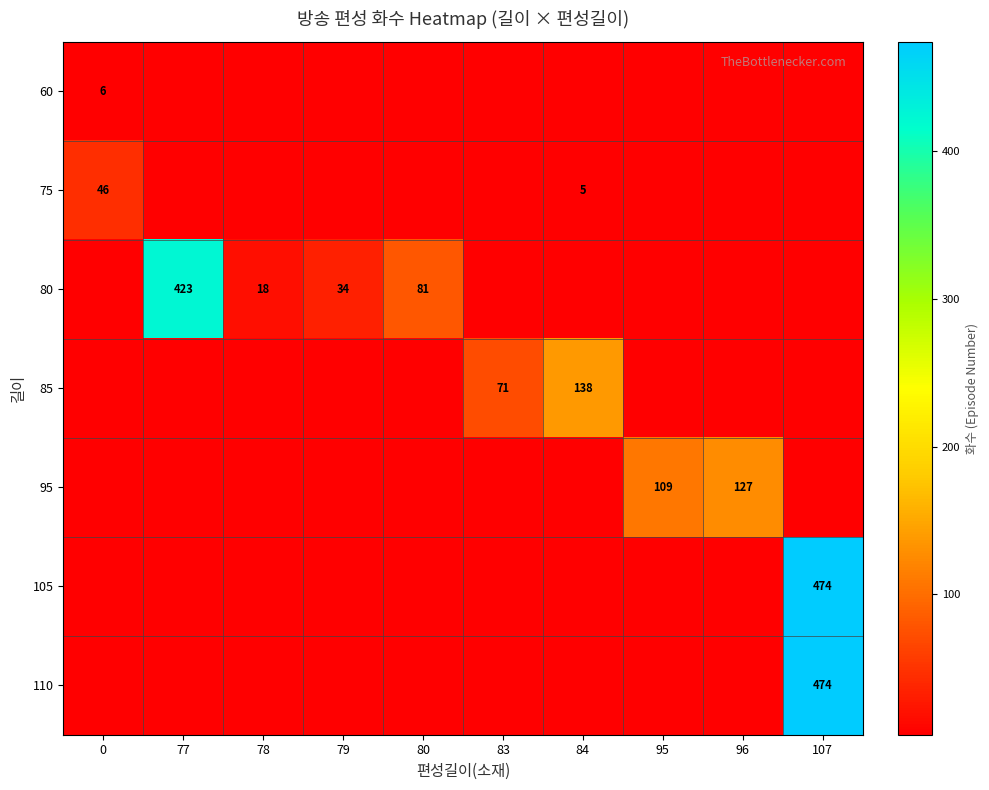

The value of 60 at 0 is 9. True or false?

False